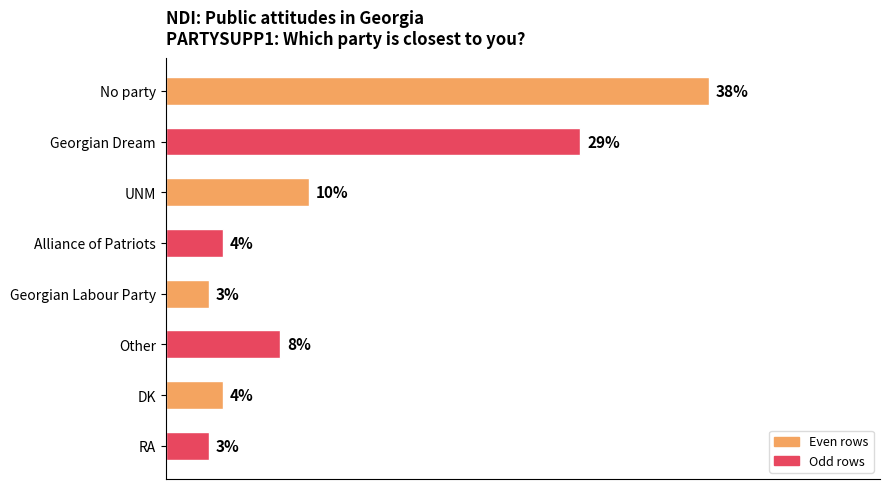

Are the bars grouped side by side (vs. stacked)?

No